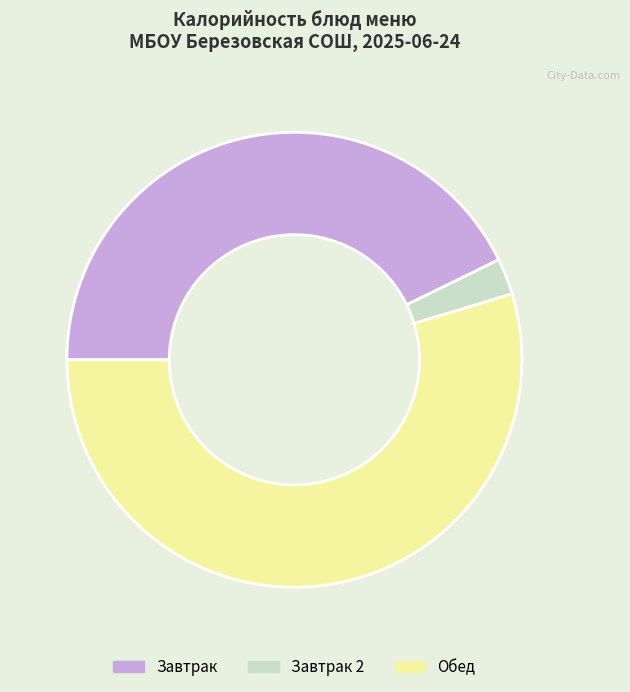

Which slice is the smallest?

Завтрак 2